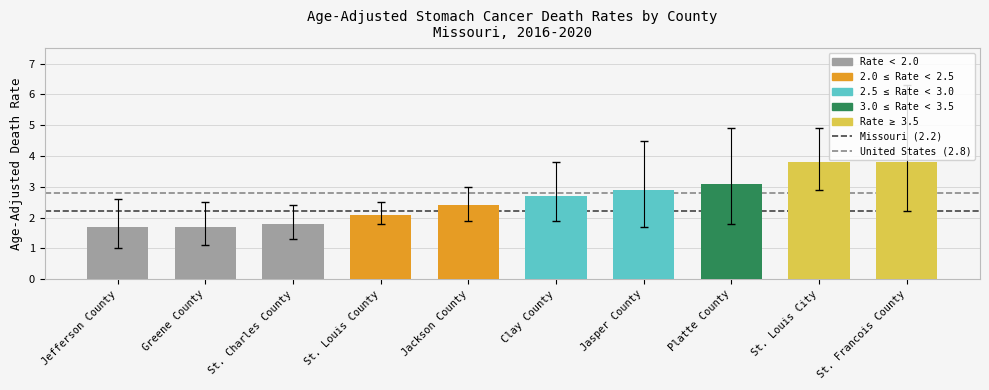

What is the maximum value shown in the chart?

3.8